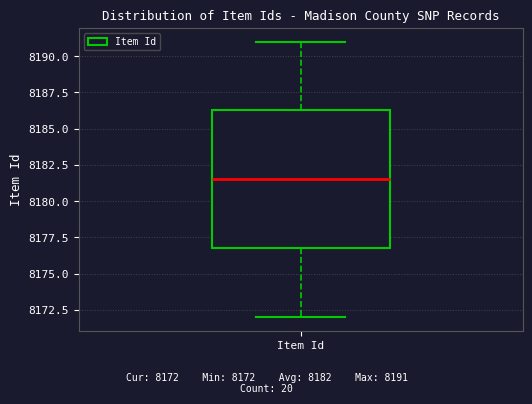

Transcribe this box plot: give where the median line is, the range the box spans, and where the two whiskers end, as read against the y-axis. The values are not printed on the chart, so give them approximately, as read against the axis.

median 8181.5, box 8177.0 to 8186.5, whiskers 8172.0 to 8191.0